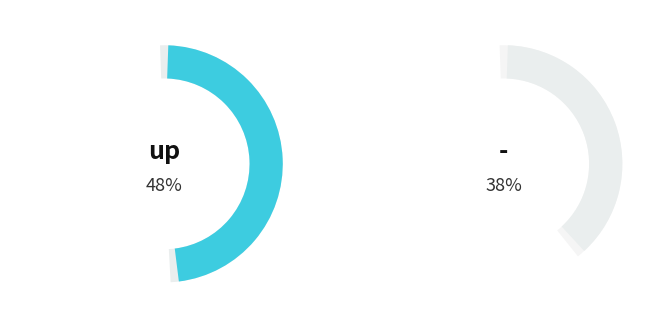

How many segments does this pie chart have?

3